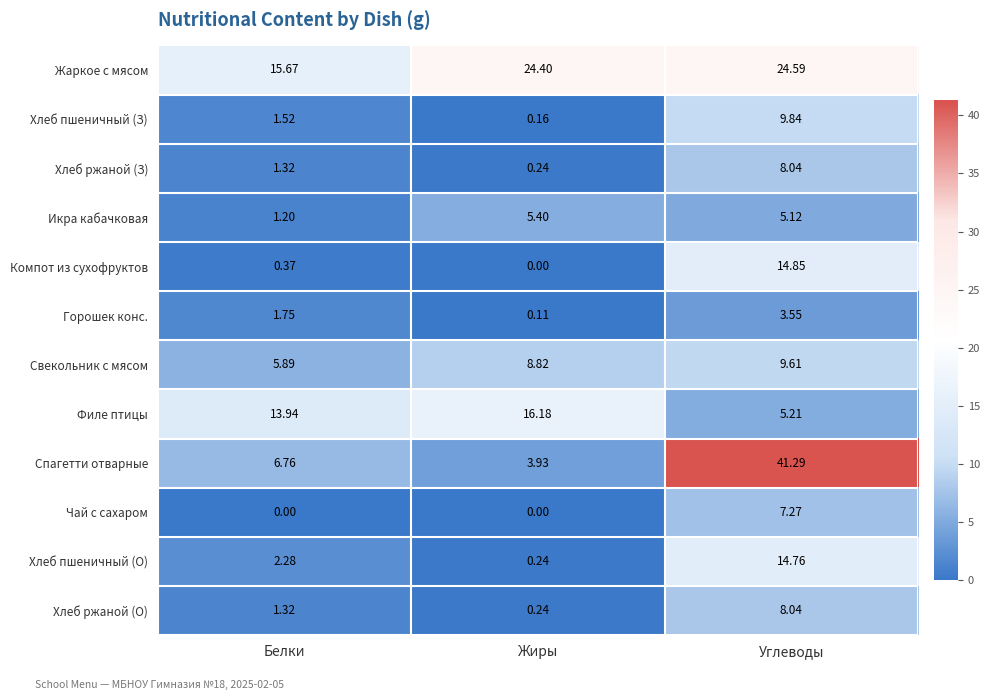

Between Белки and Углеводы, which series saw the biggest shift?

Спагетти отварные